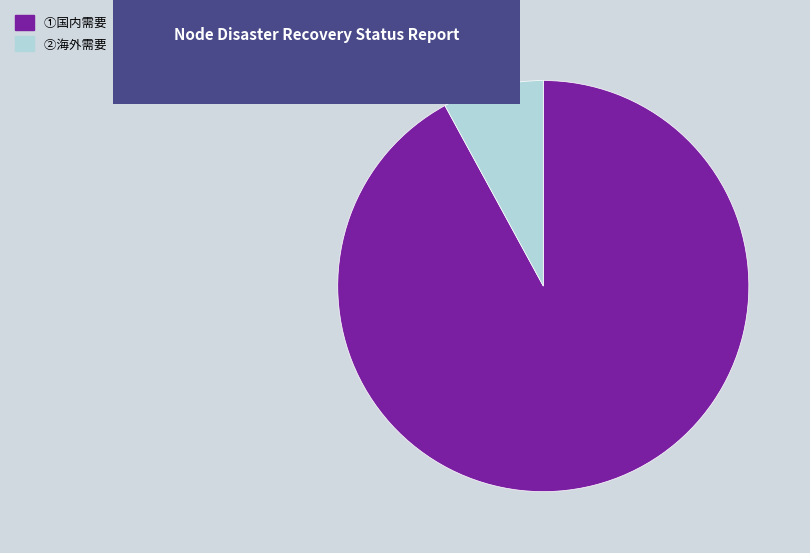

Between ②海外需要（売上）の動向 and ①国内需要（売上）の動向, which is larger?

①国内需要（売上）の動向